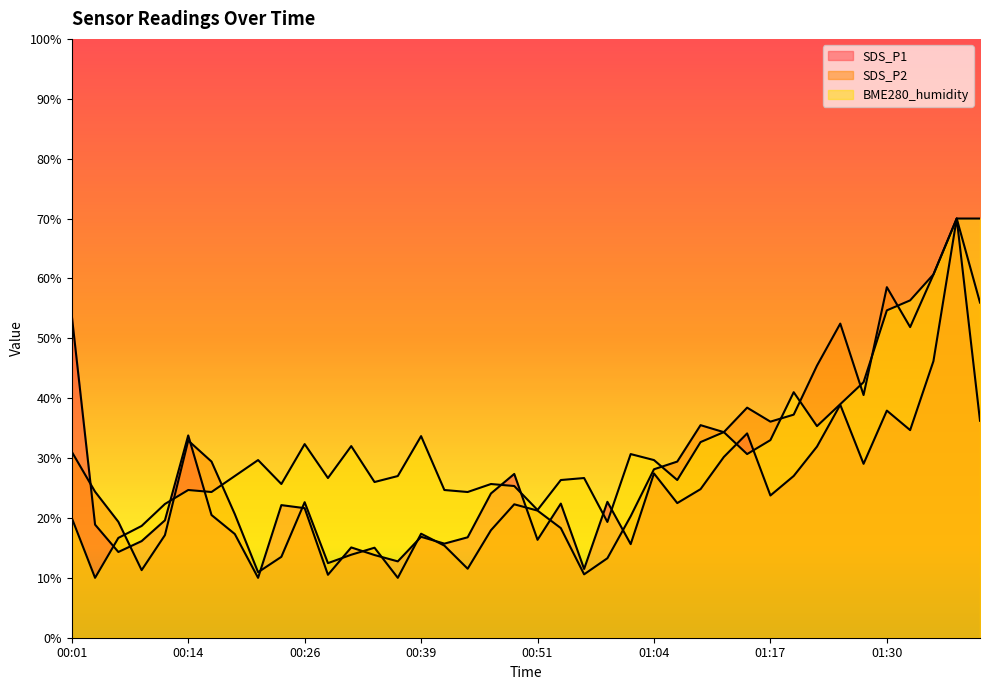

Which category has the lowest value in the BME280_humidity series?

00:04